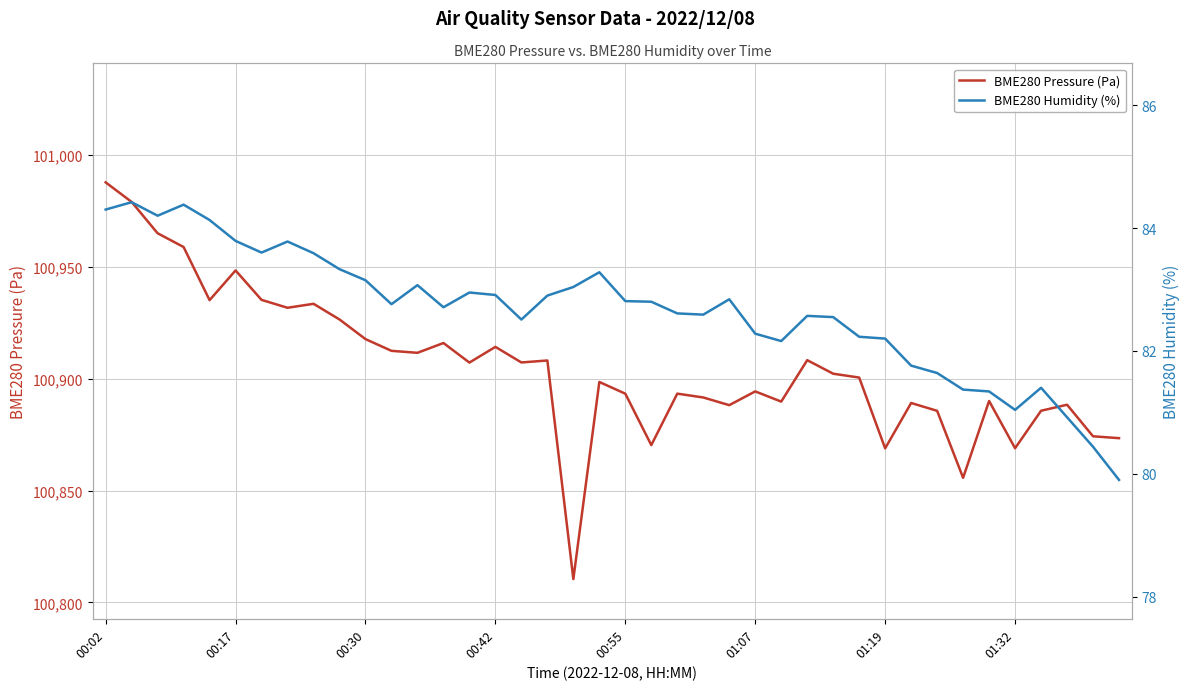

In BME280 Humidity (%), how many points are higher than both neighbors (excluding endpoints)?

9